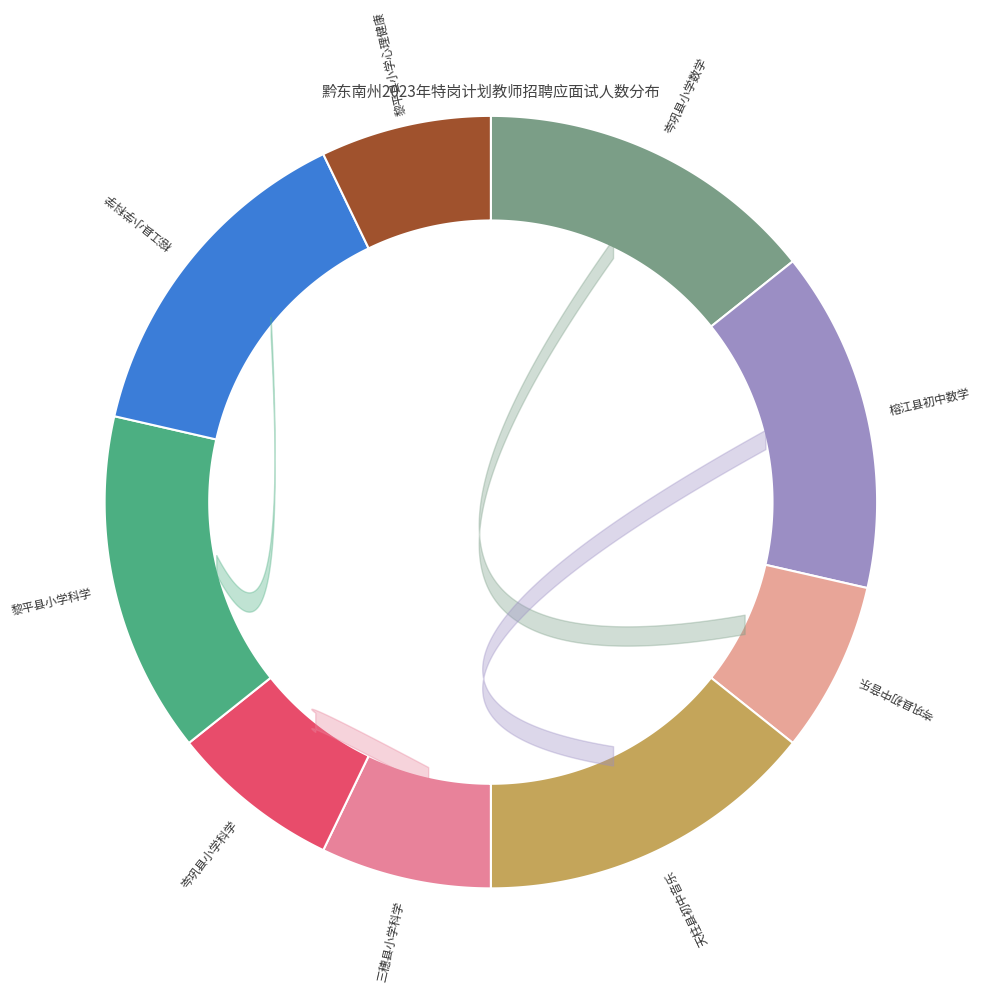

Combined, do 天柱县初中音乐 and 黎平县小学科学 account for over 50%?

No